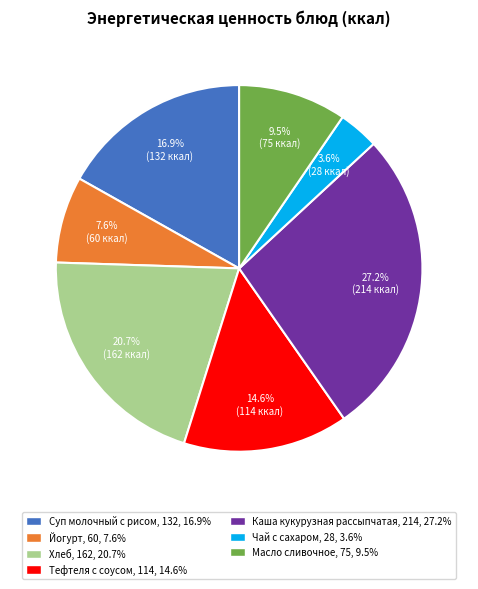

The Хлеб slice represents 15% of the pie. True or false?

False